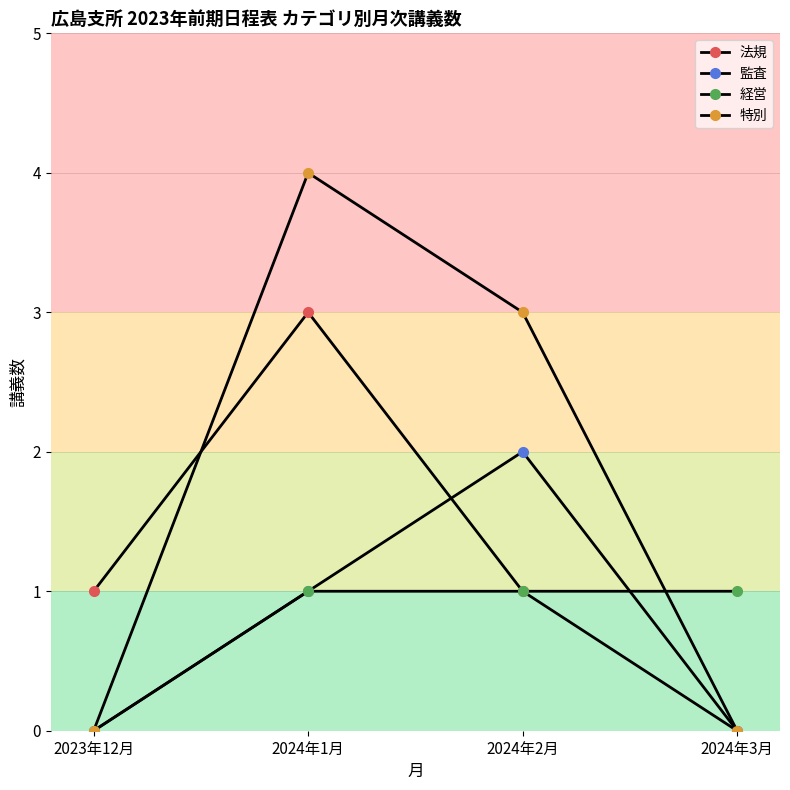

At which category is the sum across all series the highest?

2024年1月